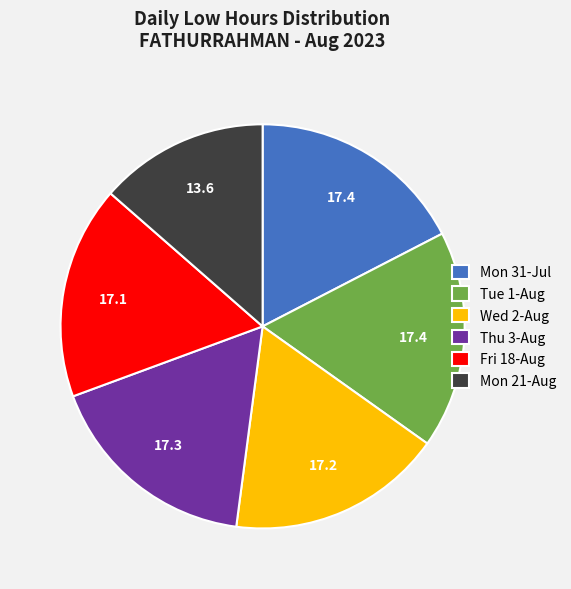

What is the ratio of the value at Mon 31-Jul to the value at Thu 3-Aug?

1.0